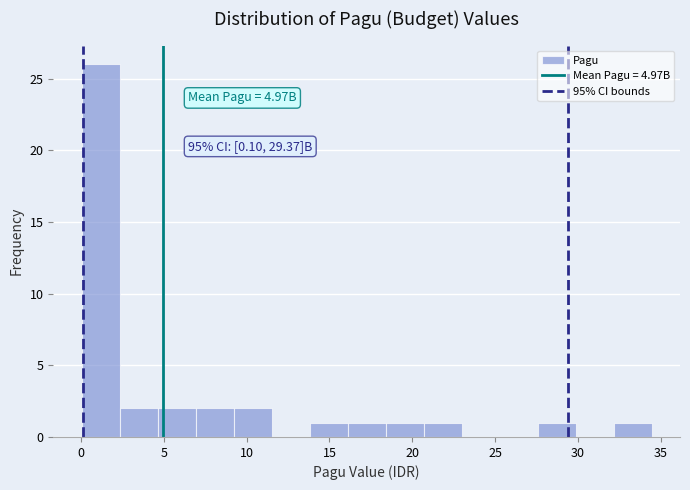

Which range on the x-axis has the tallest bar?

0.0 to 2.5